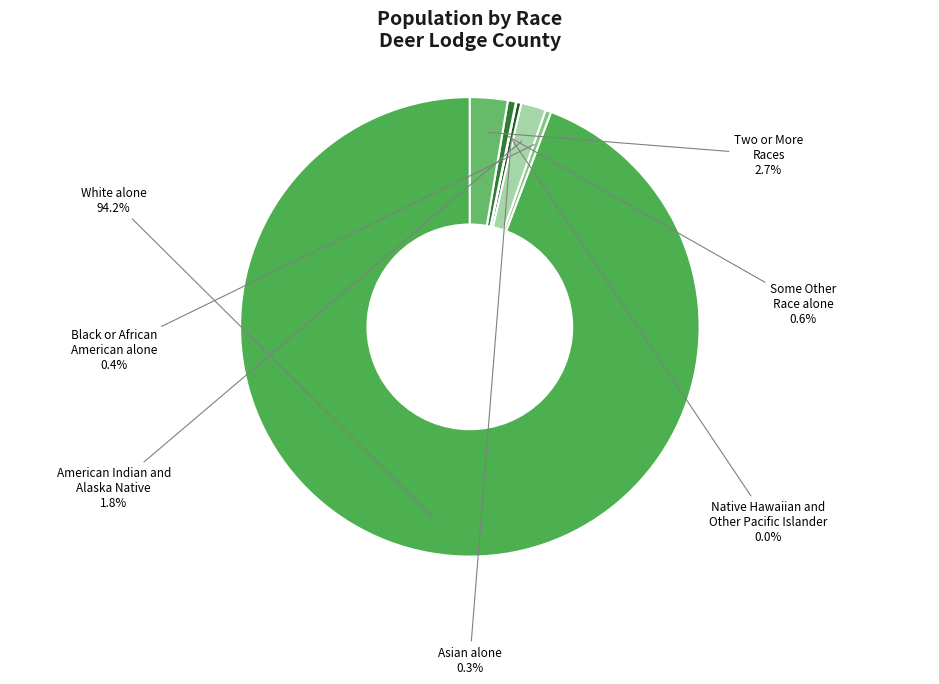

To the nearest percent, what is the difference between the largest and smallest slice percentages?

94%